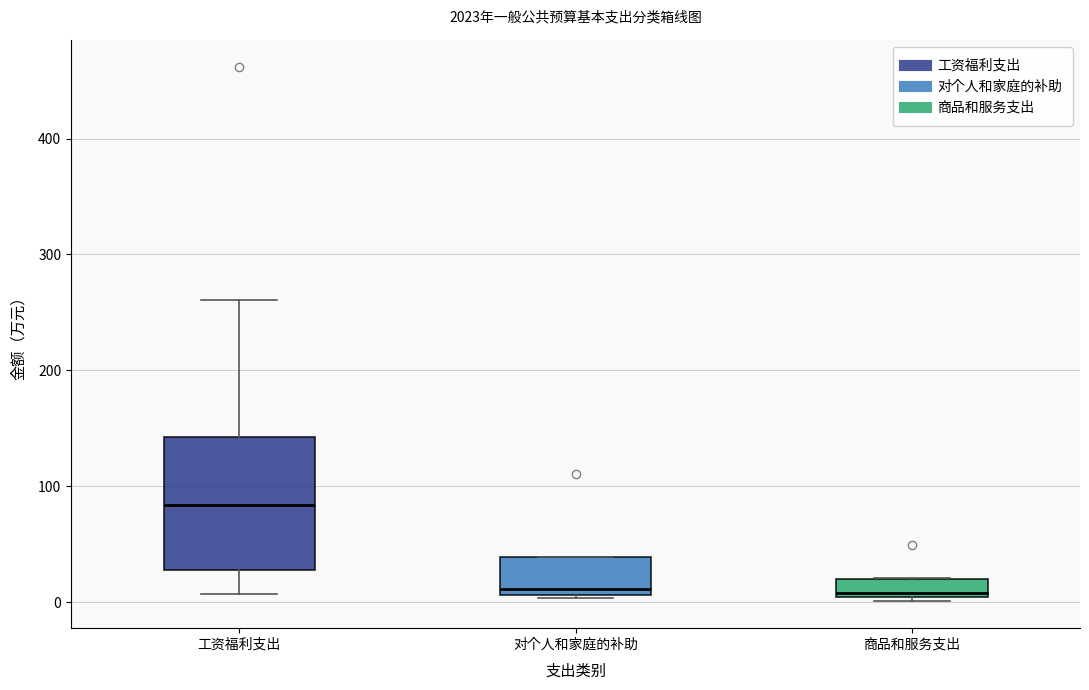

Which box has the highest median line?

工资福利支出